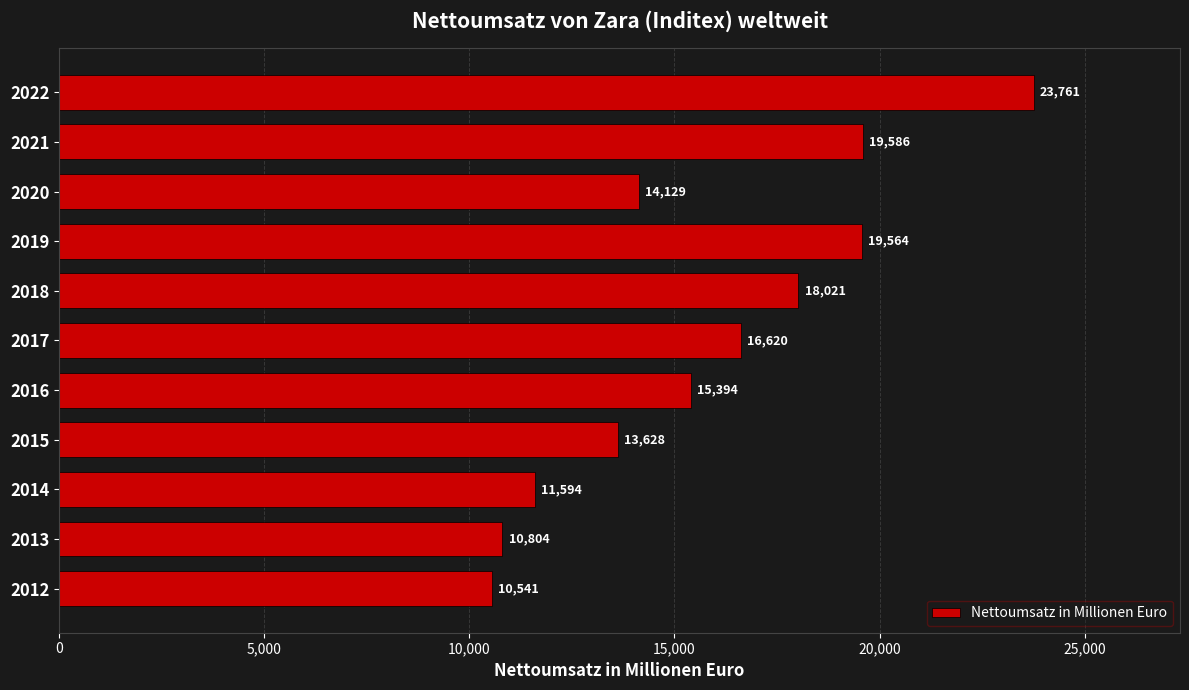

Approximately how many times larger is the value at 2017 compared to 2015?

1.2